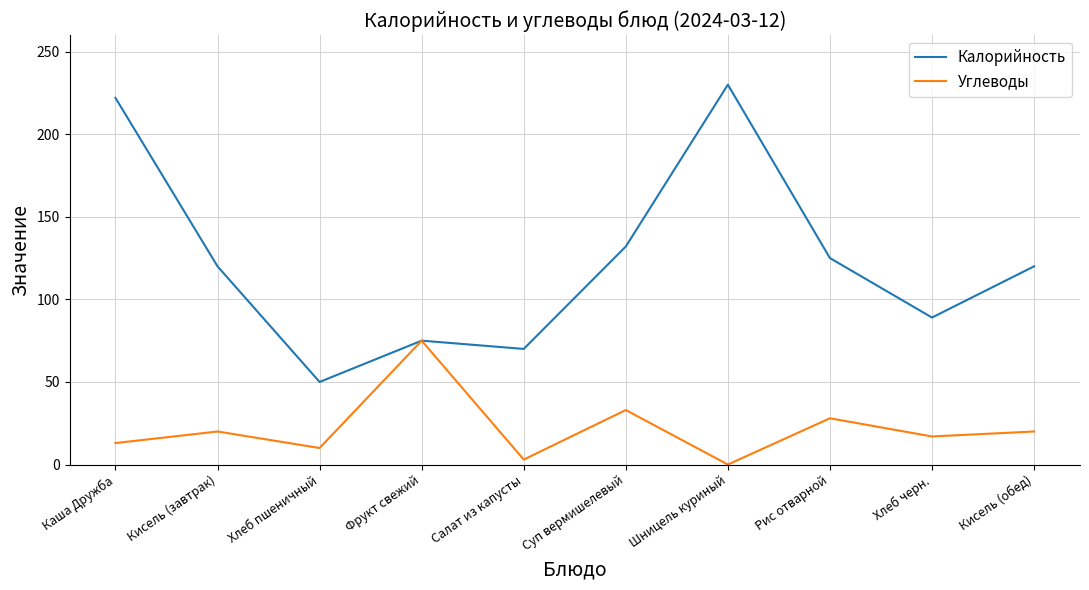

What is the difference between the maximum and minimum values in the Калорийность series?

180